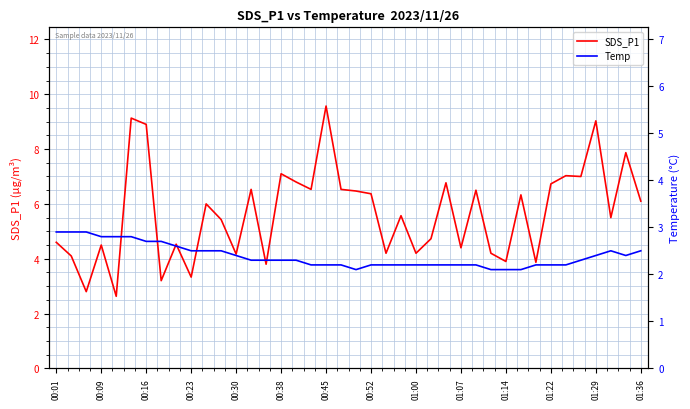

Is it true that SDS_P1 equals 4.2 at 00:30?

True